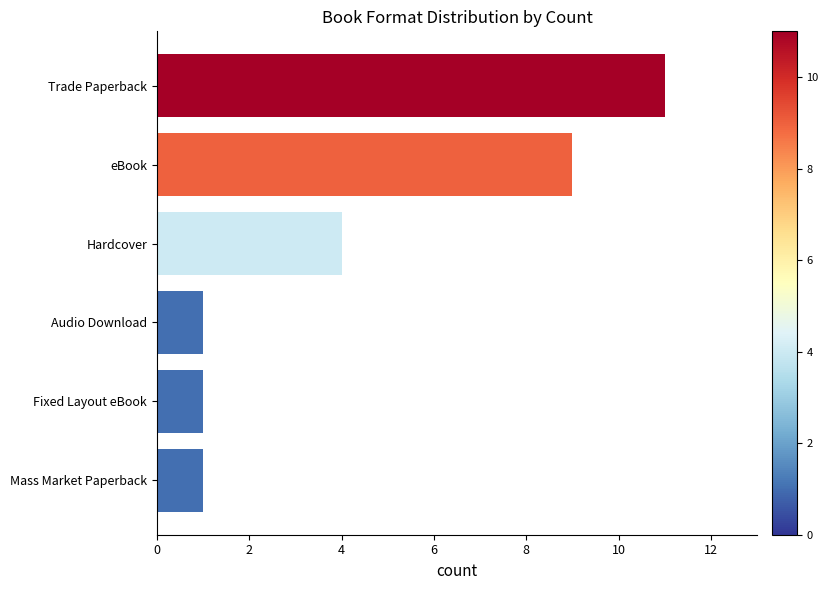

What is the smallest value displayed?

1